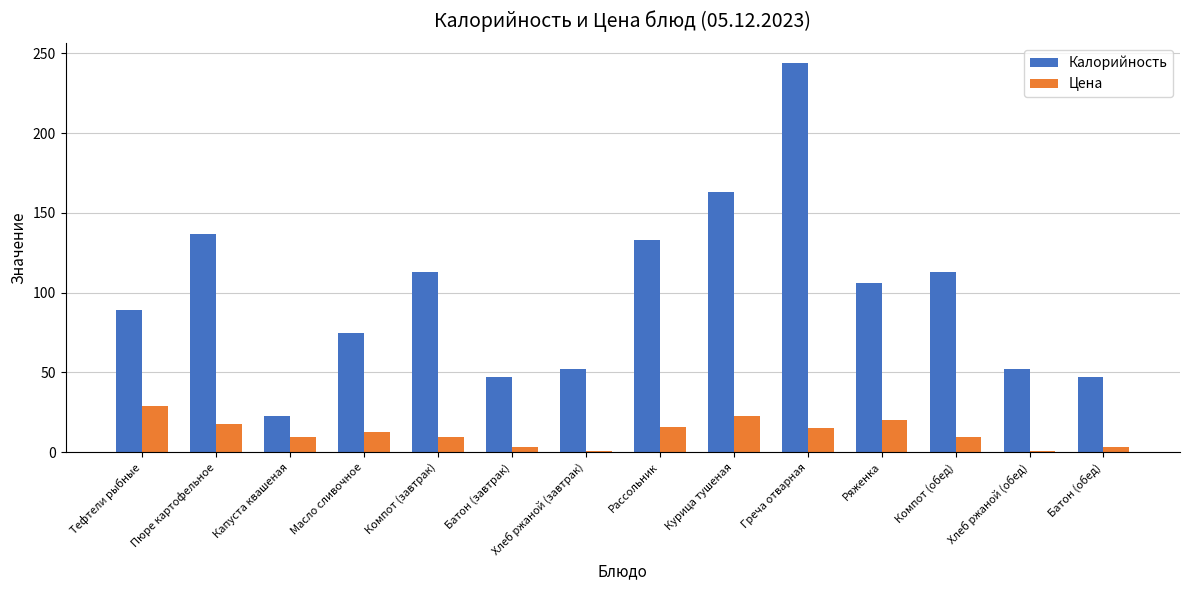

What is the sum of the Цена values at Хлеб ржаной (завтрак) and Батон (обед)?

4.0